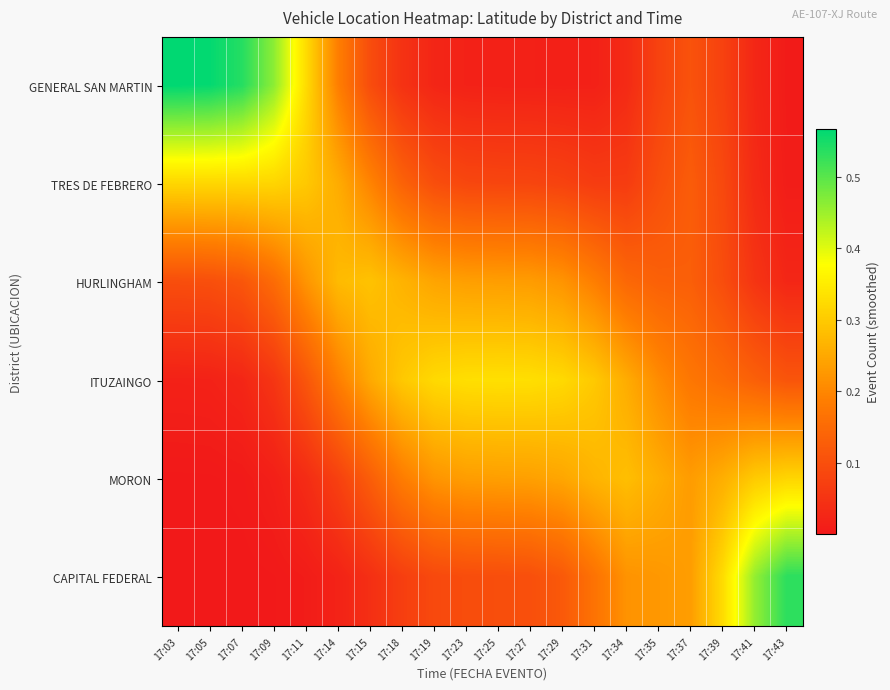

Reading left to right, extract all data points from this chart.

GENERAL SAN MARTIN: 17:03=0.6	17:05=0.6	17:07=0.5	17:09=0.5	17:11=0.3	17:14=0.2	17:15=0.1	17:18=0.0	17:19=0.0	17:23=0.0	17:25=0.0	17:27=0.0	17:29=0.0	17:31=0.0	17:34=0.0	17:35=0.1	17:37=0.1	17:39=0.1	17:41=0.0	17:43=0.0
TRES DE FEBRERO: 17:03=0.3	17:05=0.3	17:07=0.3	17:09=0.3	17:11=0.3	17:14=0.3	17:15=0.2	17:18=0.1	17:19=0.1	17:23=0.1	17:25=0.1	17:27=0.1	17:29=0.1	17:31=0.1	17:34=0.1	17:35=0.1	17:37=0.1	17:39=0.1	17:41=0.0	17:43=0.0
HURLINGHAM: 17:03=0.1	17:05=0.1	17:07=0.1	17:09=0.2	17:11=0.2	17:14=0.3	17:15=0.3	17:18=0.3	17:19=0.2	17:23=0.2	17:25=0.2	17:27=0.2	17:29=0.2	17:31=0.2	17:34=0.1	17:35=0.1	17:37=0.1	17:39=0.1	17:41=0.1	17:43=0.0
ITUZAINGO: 17:03=0.0	17:05=0.0	17:07=0.0	17:09=0.1	17:11=0.1	17:14=0.2	17:15=0.3	17:18=0.3	17:19=0.3	17:23=0.3	17:25=0.3	17:27=0.3	17:29=0.3	17:31=0.3	17:34=0.3	17:35=0.2	17:37=0.2	17:39=0.2	17:41=0.1	17:43=0.1
MORON: 17:03=0.0	17:05=0.0	17:07=0.0	17:09=0.0	17:11=0.0	17:14=0.1	17:15=0.1	17:18=0.2	17:19=0.2	17:23=0.2	17:25=0.2	17:27=0.2	17:29=0.2	17:31=0.3	17:34=0.3	17:35=0.3	17:37=0.2	17:39=0.3	17:41=0.3	17:43=0.3
CAPITAL FEDERAL: 17:03=0.0	17:05=0.0	17:07=0.0	17:09=0.0	17:11=0.0	17:14=0.0	17:15=0.0	17:18=0.1	17:19=0.1	17:23=0.1	17:25=0.1	17:27=0.1	17:29=0.1	17:31=0.2	17:34=0.2	17:35=0.2	17:37=0.2	17:39=0.3	17:41=0.5	17:43=0.5